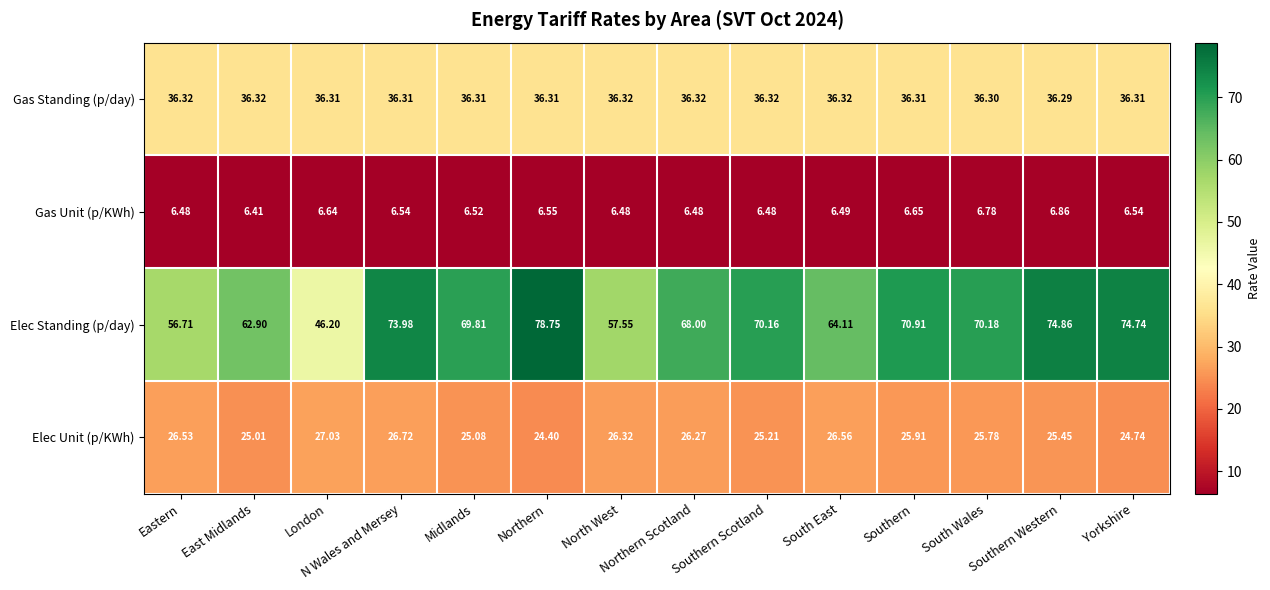

At how many categories does at least one series exceed 34?

14